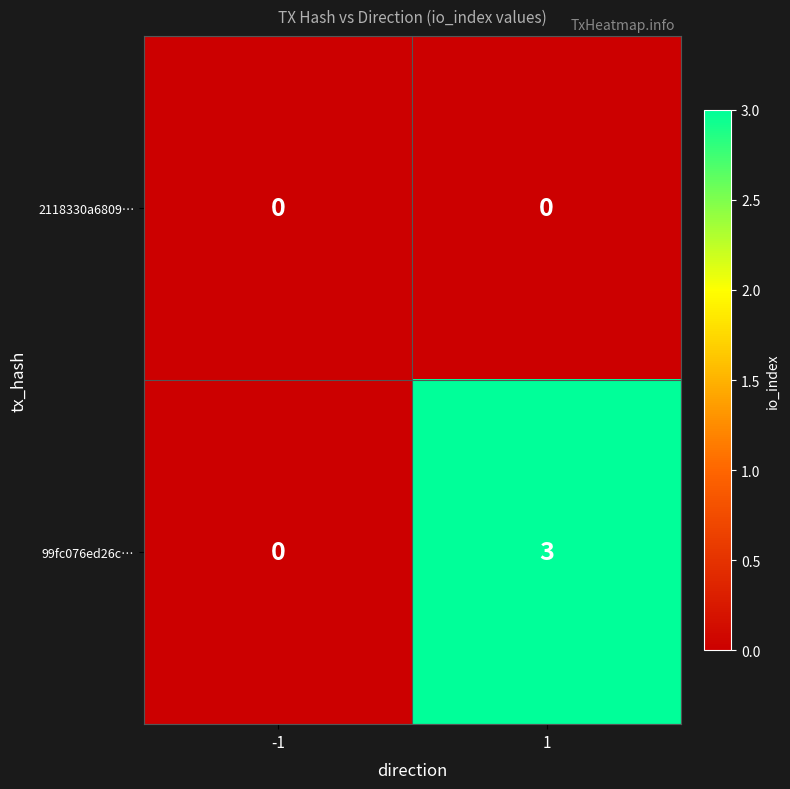

Count the number of data series in this chart.

2